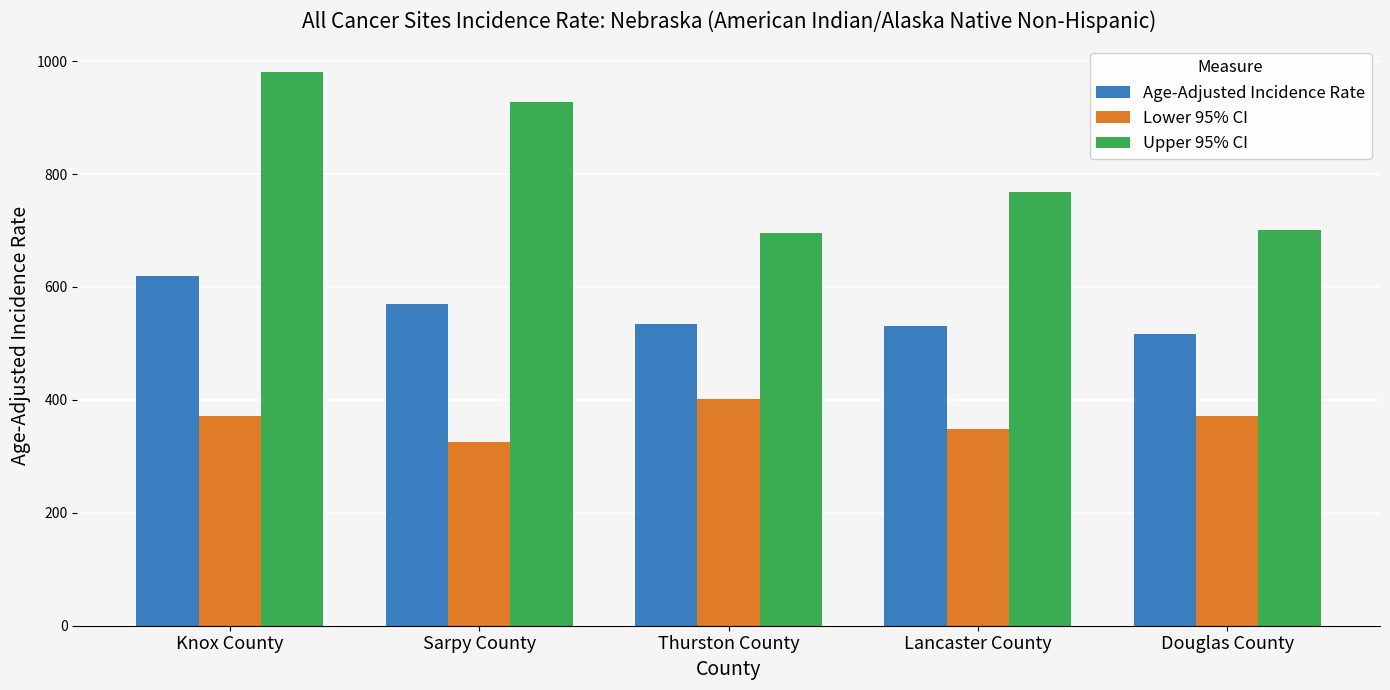

What is the value of the Upper 95% CI bar at the 3rd from the left?

696.0